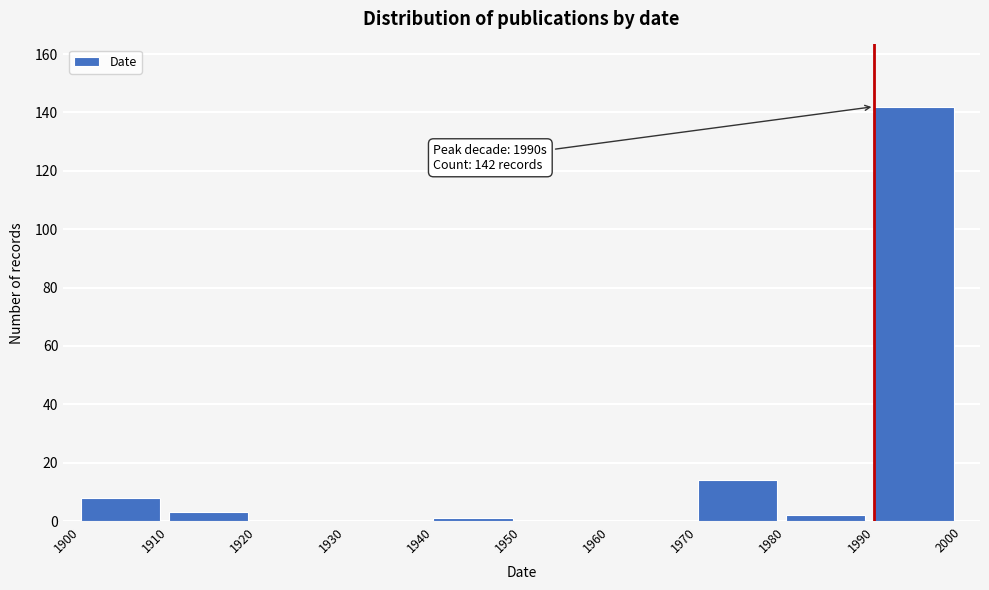

Over which range of the x-axis is the bar tallest?

1990 to 2000